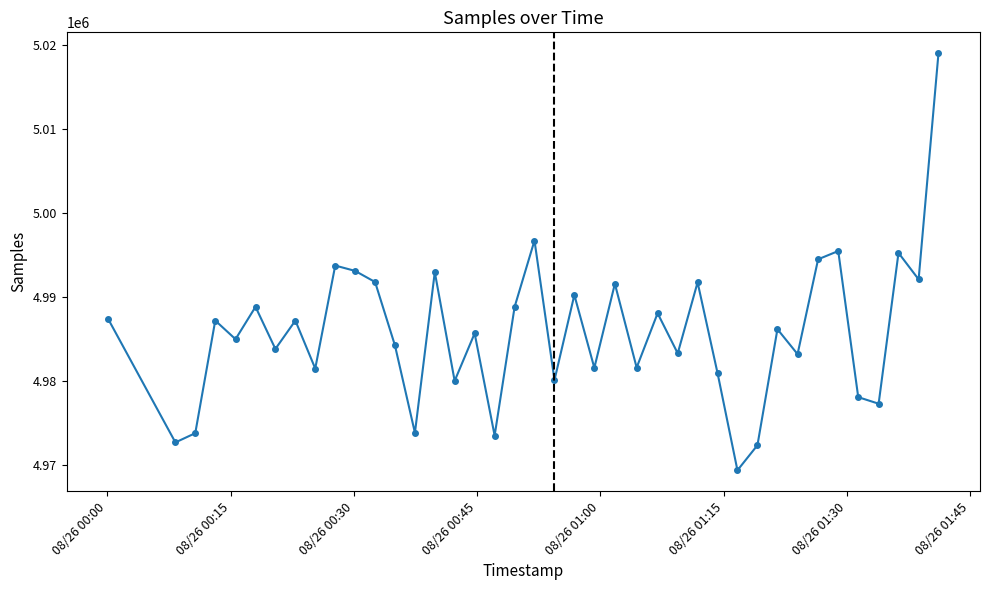

What is the difference between the maximum and minimum values?

49734